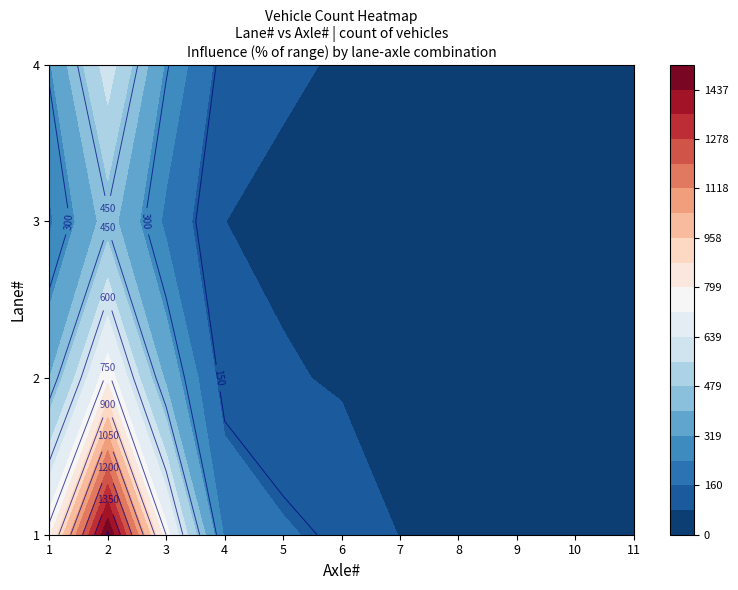

What is the average value of the 3 series?

123